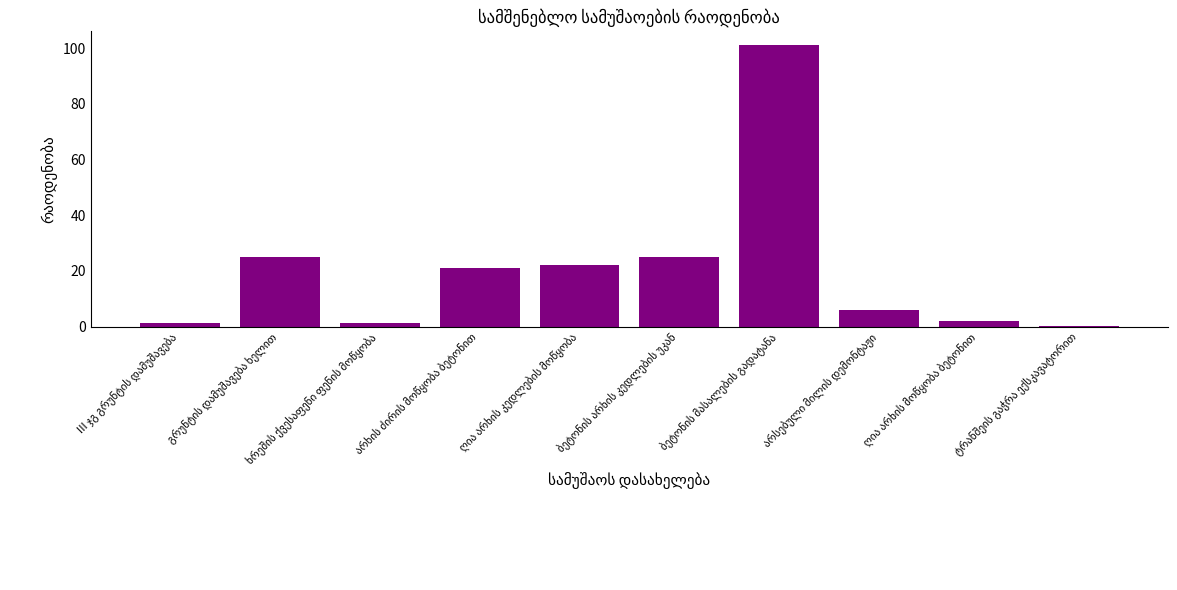

What is the maximum value shown in the chart?

101.0